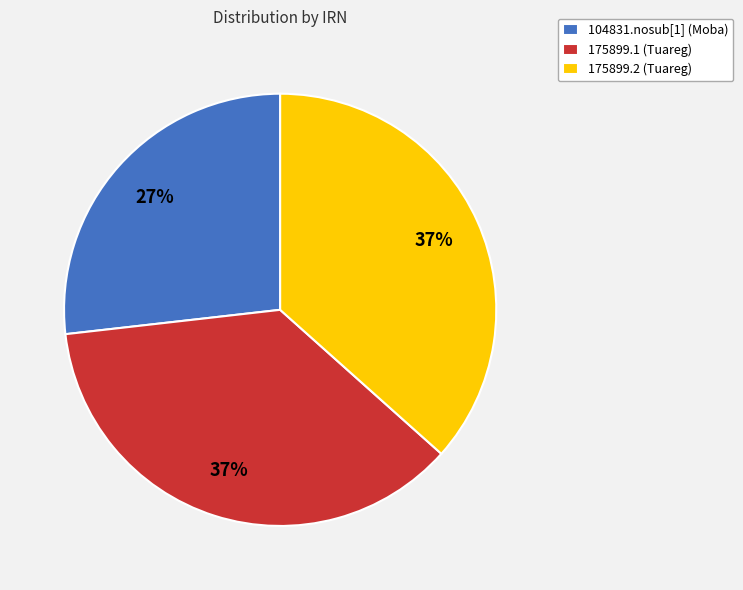

Is the sum of 104831.nosub[1] (Moba) and 175899.2 (Tuareg) greater than half?

Yes